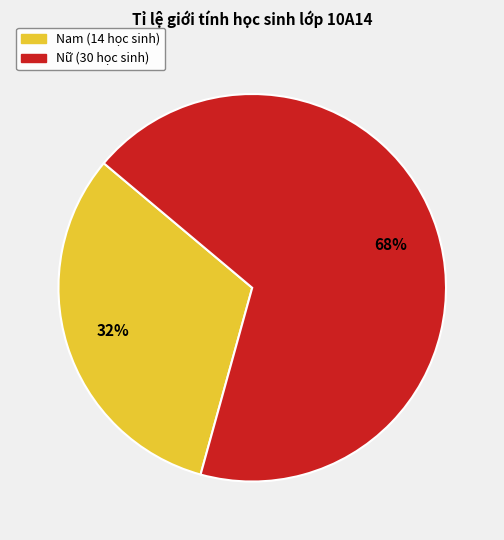

To the nearest percent, what is the average slice percentage?

50%